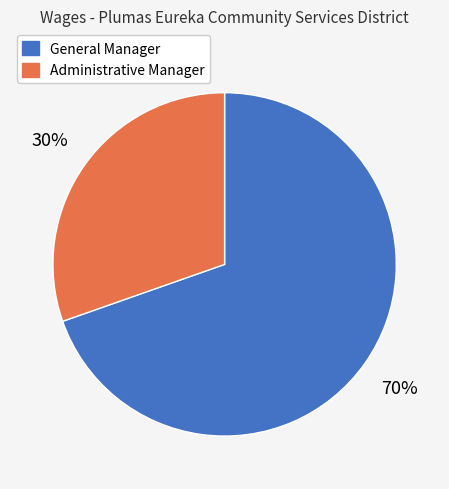

Is the sum of General Manager and Administrative Manager greater than half?

Yes